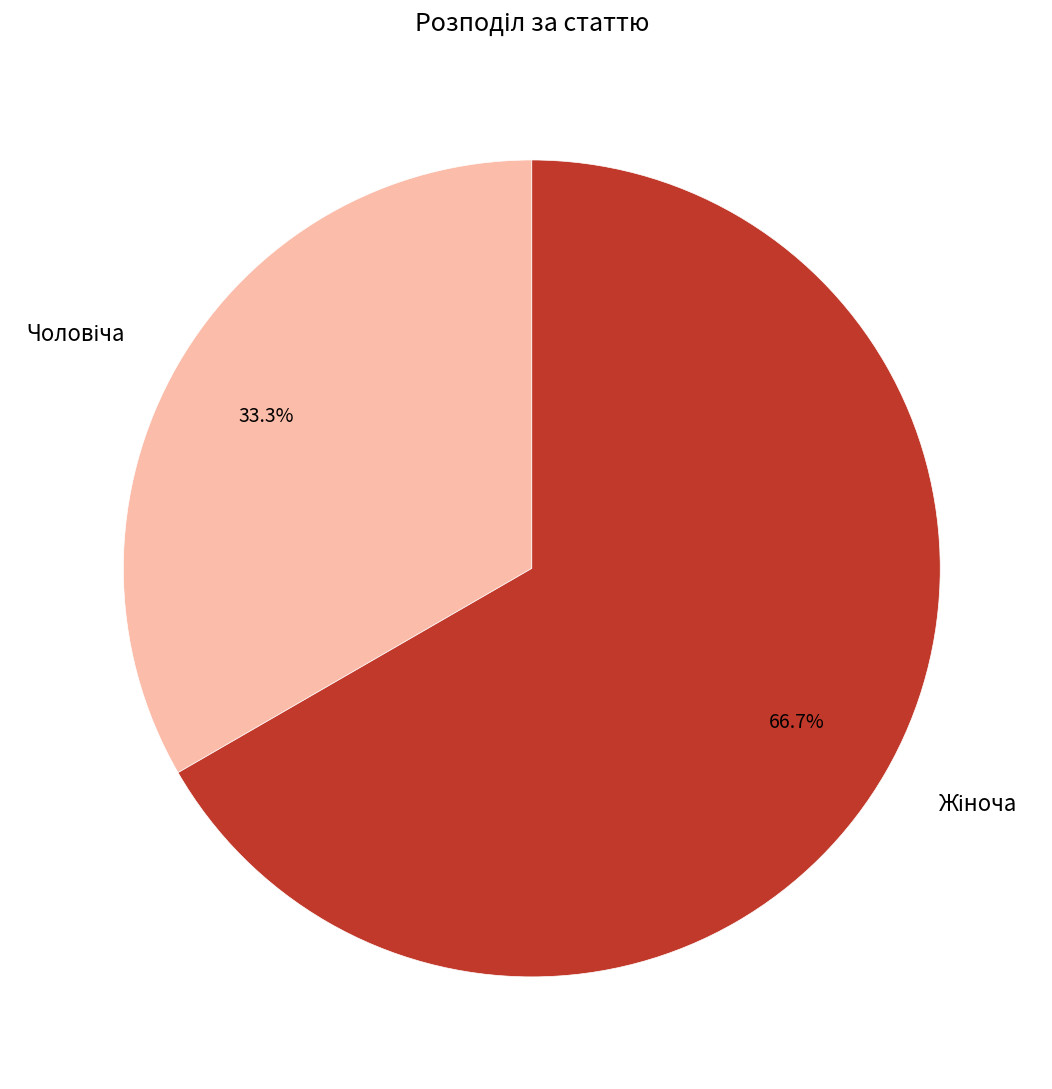

Is there any slice that represents more than half of the pie?

Yes